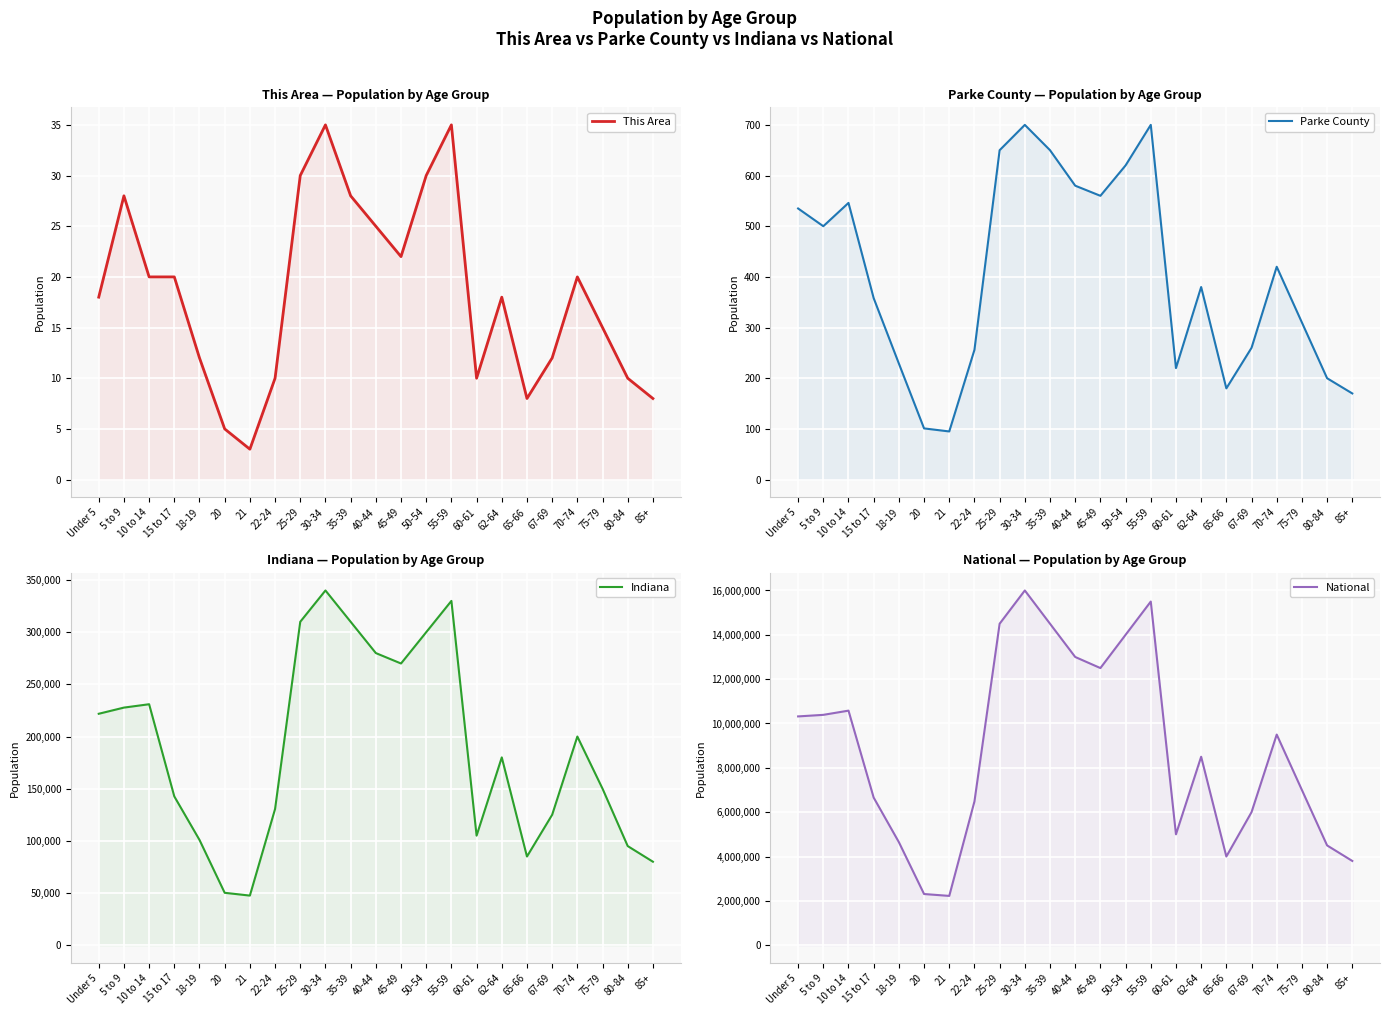

In National, how many points are lower than both neighbors (excluding endpoints)?

4